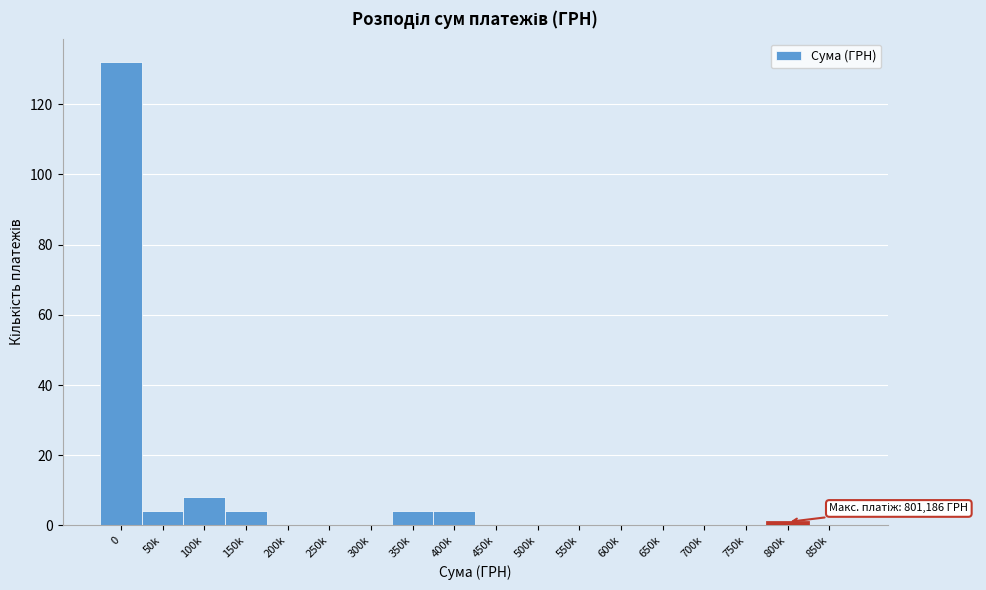

Reading left to right, extract all data points from this chart.

0=132	50k=4	100k=8	150k=4	200k=0	250k=0	300k=0	350k=4	400k=4	450k=0	500k=0	550k=0	600k=0	650k=0	700k=0	750k=0	800k=1	850k=0